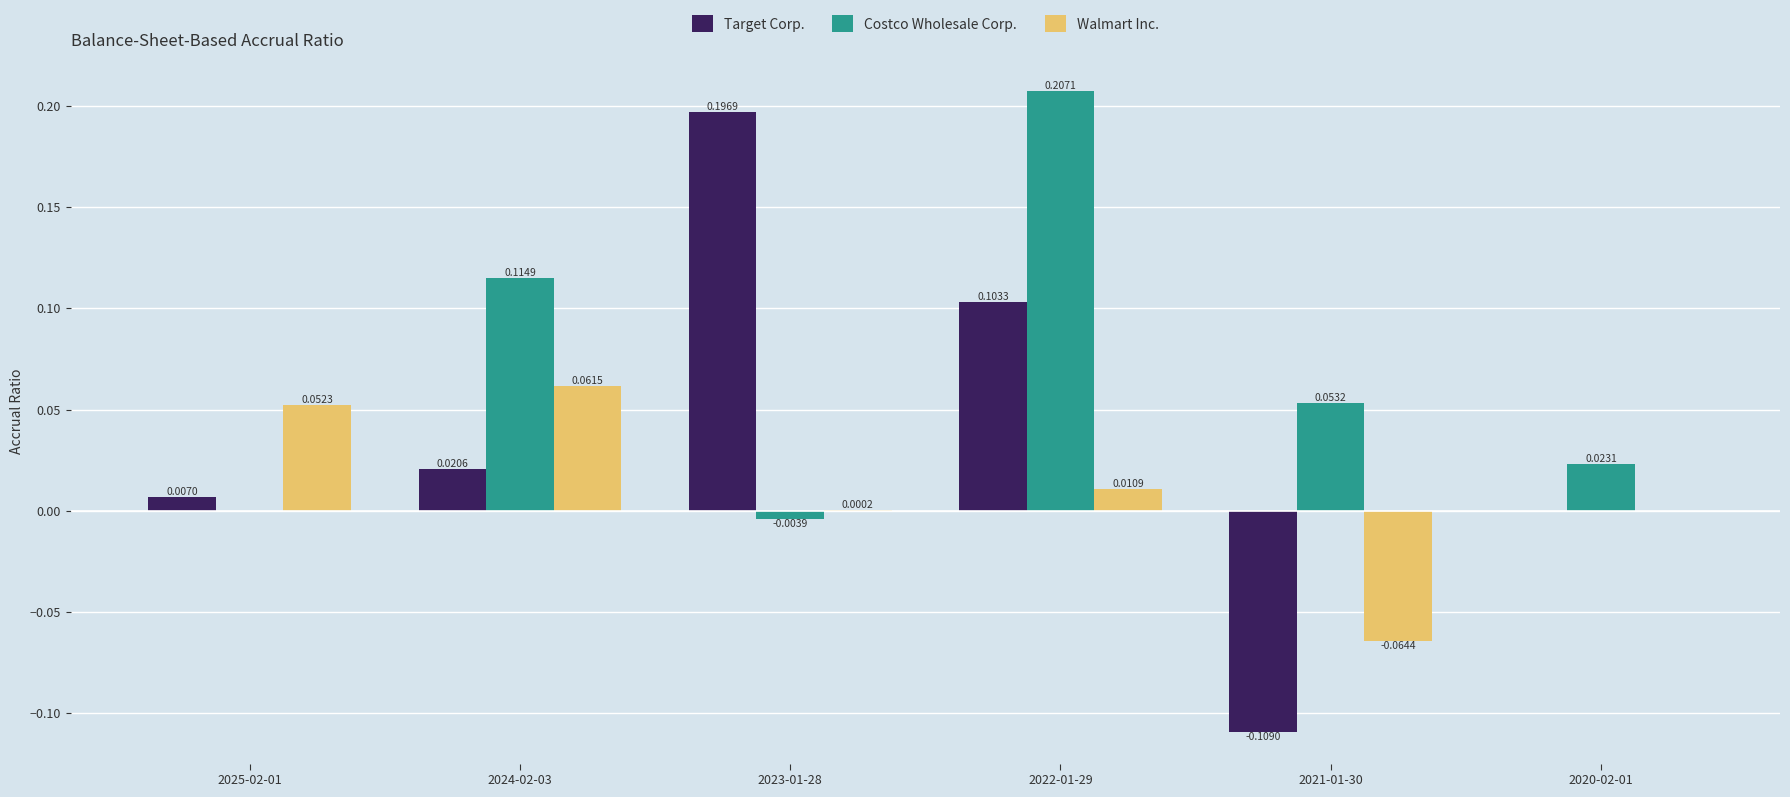

How many distinct data groups are displayed?

3